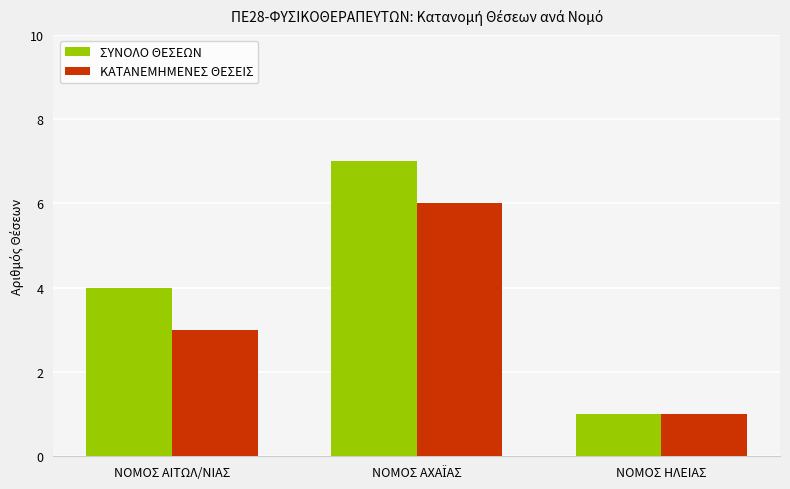

What is the total value across all series at ΝΟΜΟΣ ΑΙΤΩΛ/ΝΙΑΣ?

7